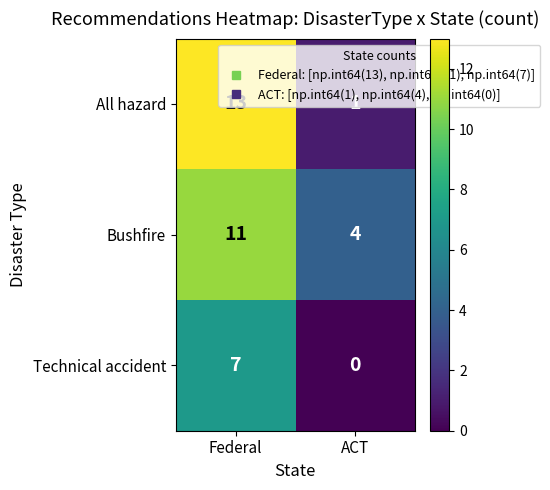

Which series changed the most between Federal and ACT?

All hazard